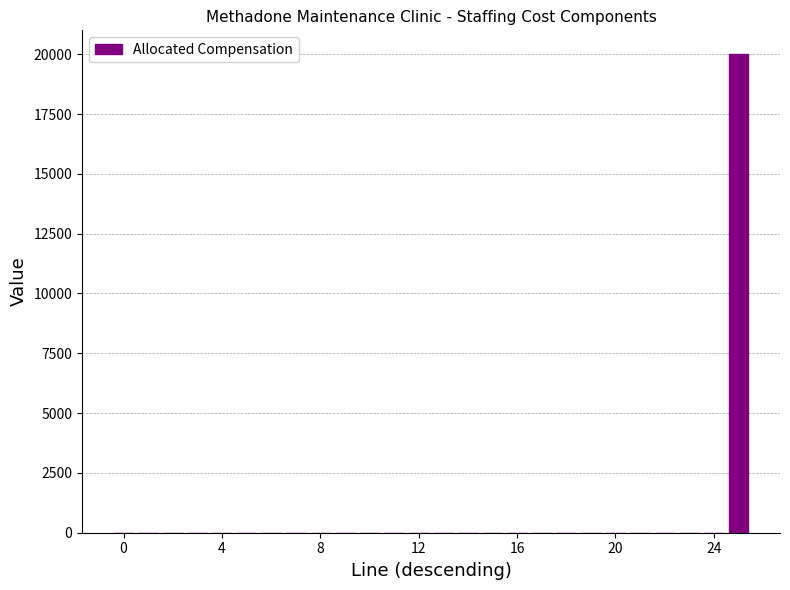

What is the greatest value displayed?

20000